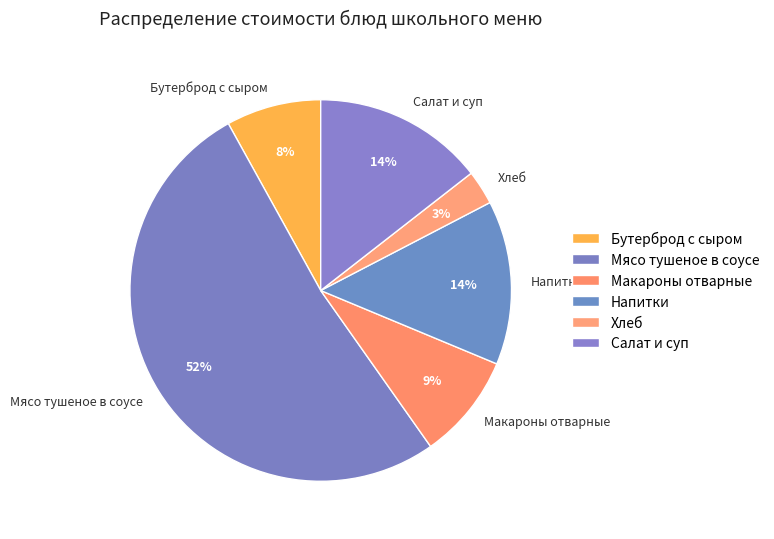

To the nearest percent, what portion does Салат и суп represent?

14%